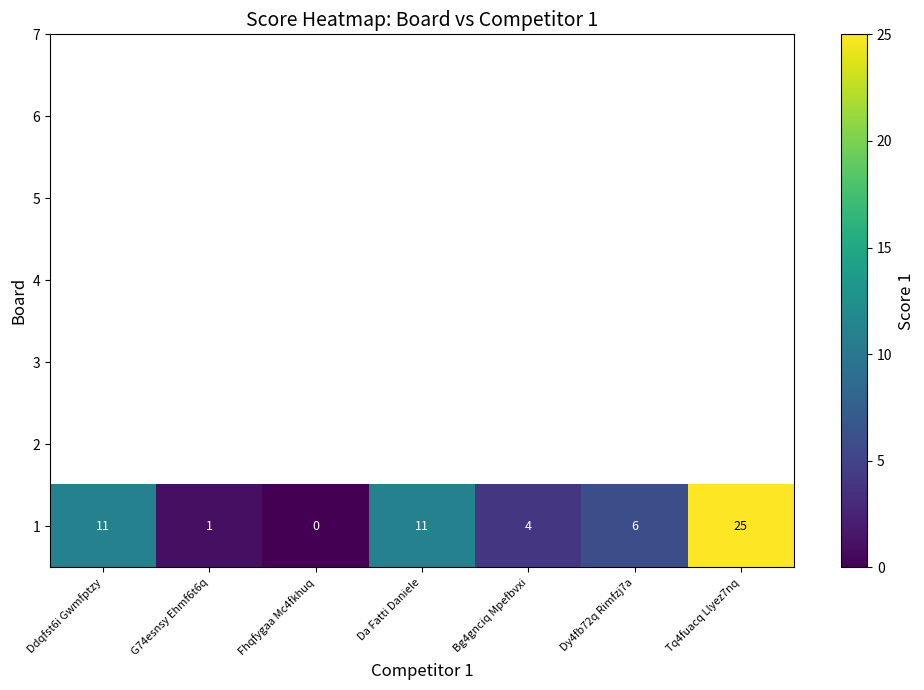

What is the change in value from Da Fatti Daniele to Dy4fb72q Rimfzj7a?

-5